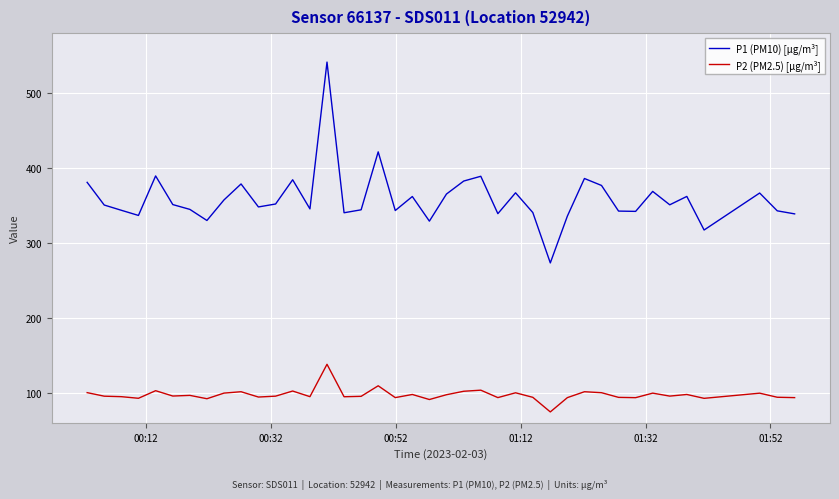

What is the difference between the maximum and minimum values in the P2 (PM2.5) [µg/m³] series?

63.6